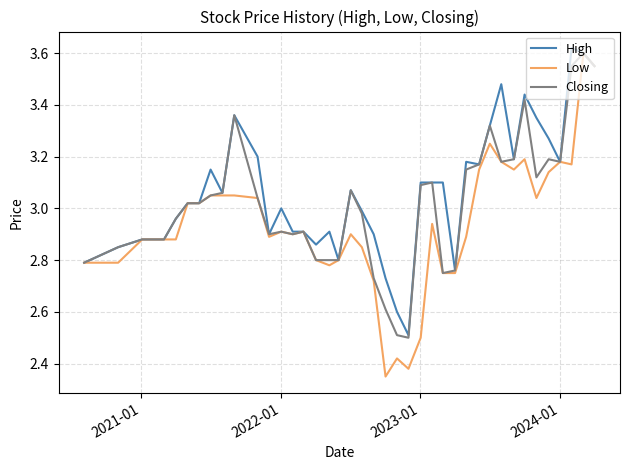

List the series in order of their overall mean, highest first.

High, Closing, Low